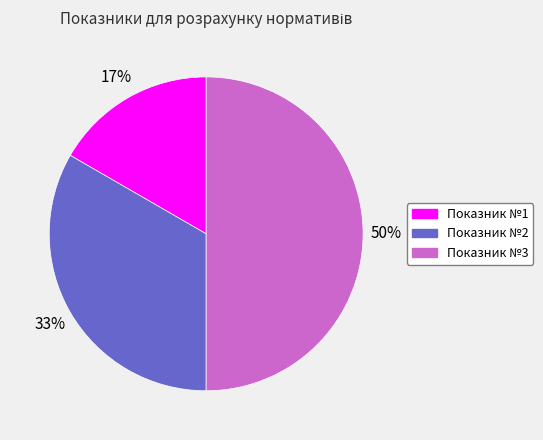

The Показник №3 slice represents 45% of the pie. True or false?

False